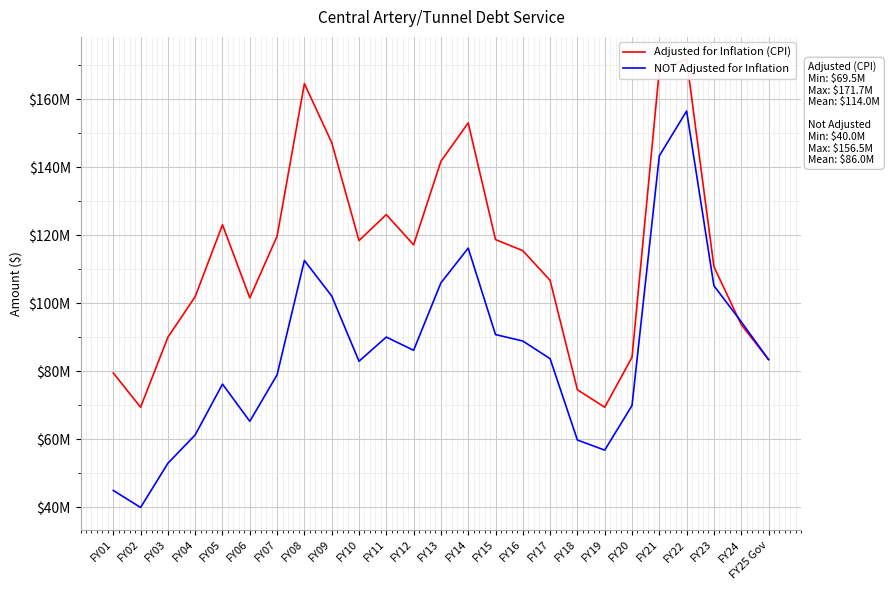

What is the label of the 11th point from the left?

FY11